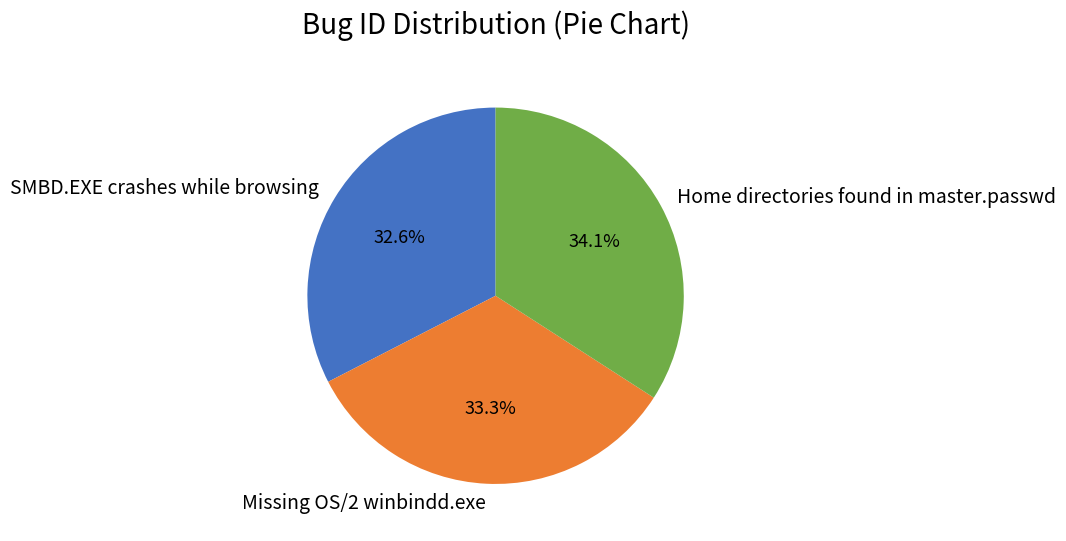

Count the number of slices in the pie.

3